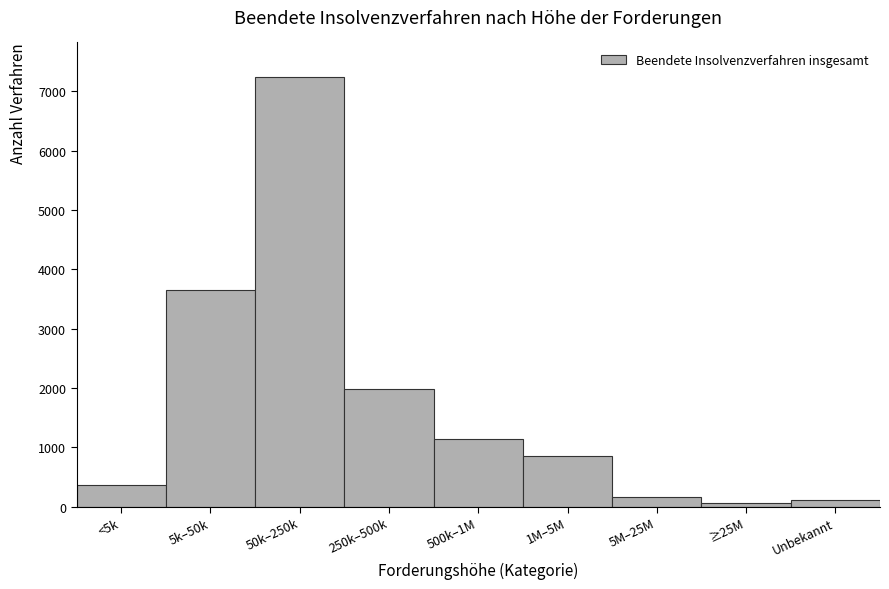

Reading left to right, extract all data points from this chart.

<5k=370	5k–50k=3652	50k–250k=7245	250k–500k=1975	500k–1M=1139	1M–5M=858	5M–25M=165	≥25M=55	Unbekannt=114